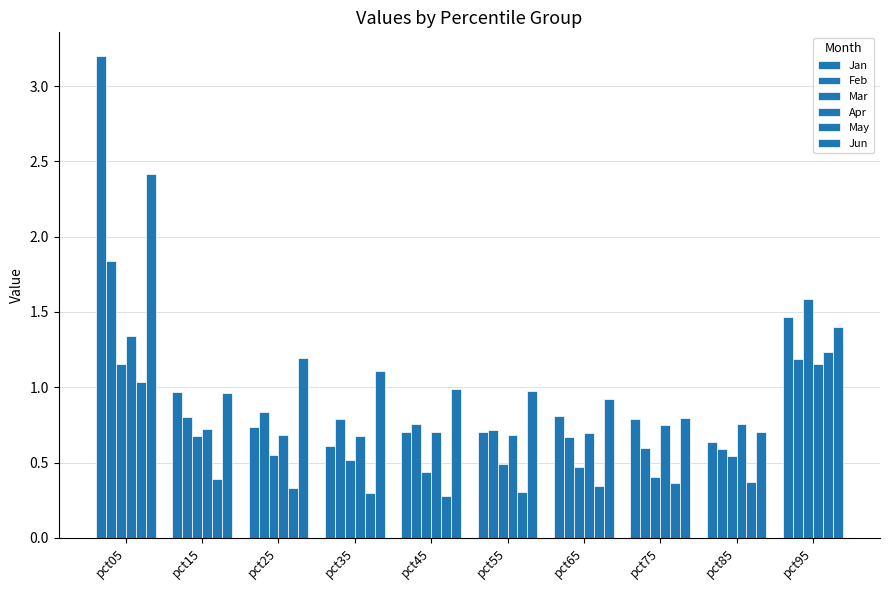

How many bars are there in each group?

6